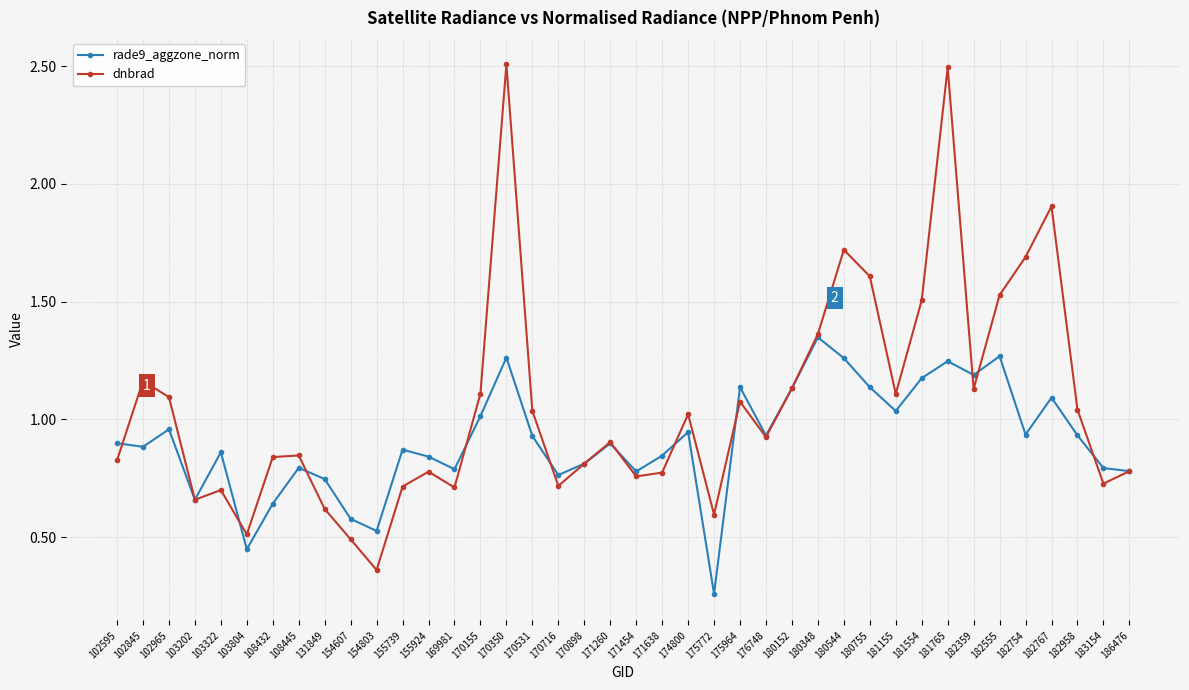

What is the maximum value shown in the chart?

2.5